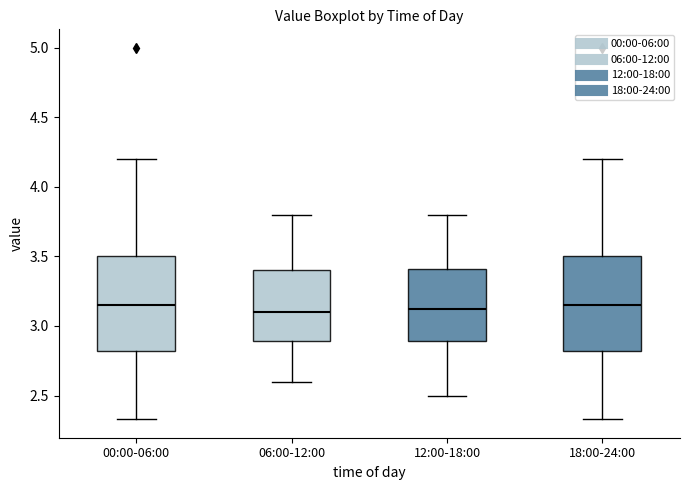

Reading left to right, read every box against the y-axis: the position of its median line, the range the box covers, and the ends of its whiskers. The values are not printed on the chart, so give them approximately, as read against the axis.

00:00-06:00: median 3.15, box 2.80 to 3.50, whiskers 2.35 to 4.20
06:00-12:00: median 3.10, box 2.90 to 3.40, whiskers 2.60 to 3.80
12:00-18:00: median 3.15, box 2.90 to 3.40, whiskers 2.50 to 3.80
18:00-24:00: median 3.15, box 2.80 to 3.50, whiskers 2.35 to 4.20